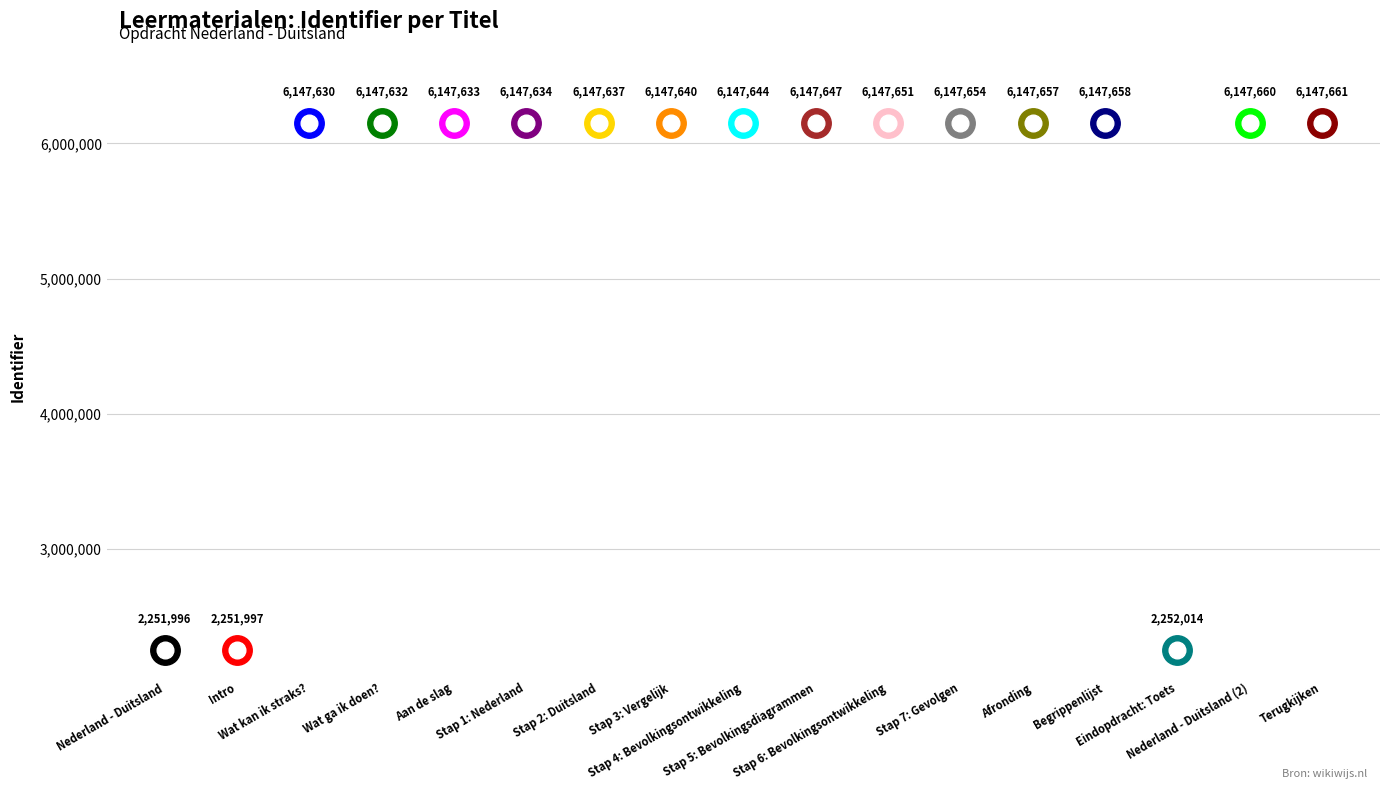

What is the ratio of the value at Eindopdracht: Toets to the value at Stap 4: Bevolkingsontwikkeling?

0.4